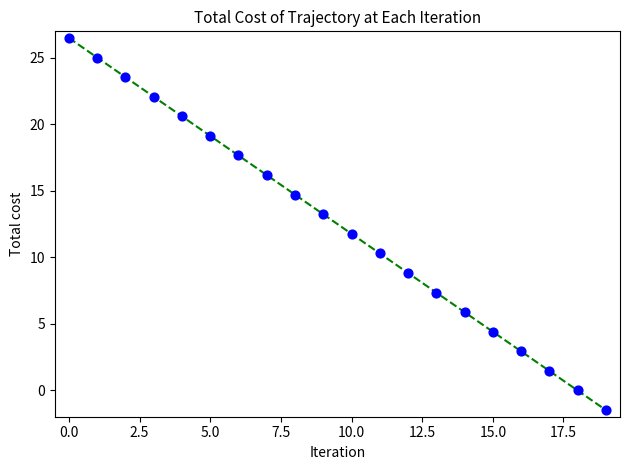

What is the minimum value shown in the chart?

-1.5